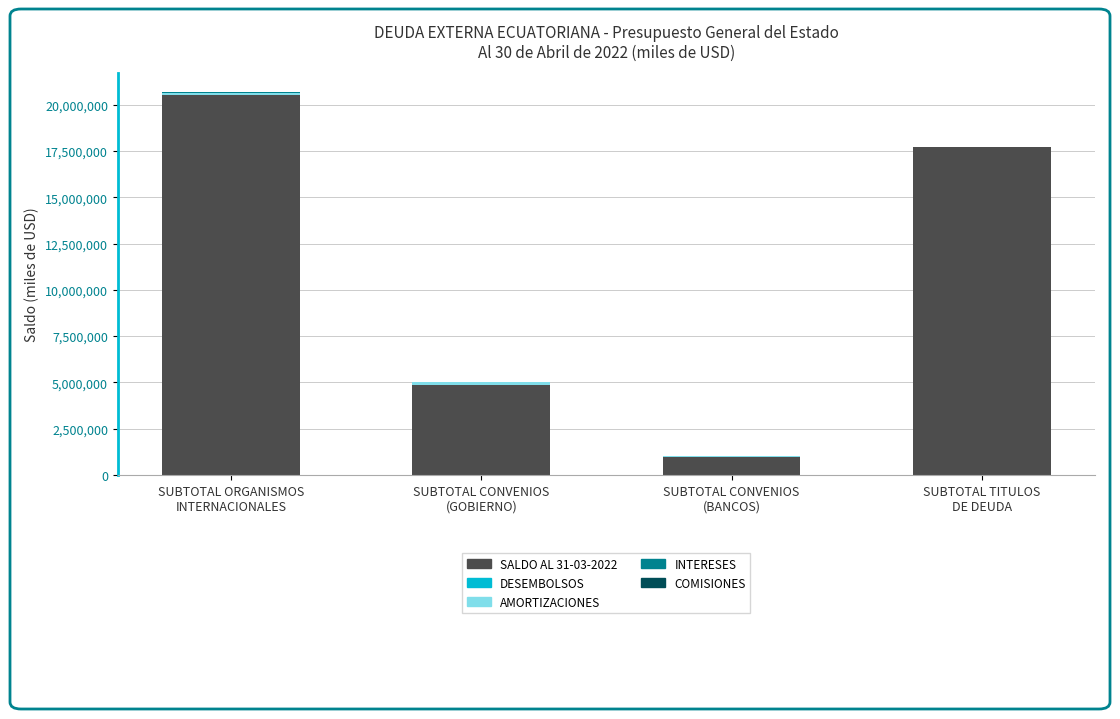

What is the maximum value for SALDO AL 31-03-2022?

20535739.7